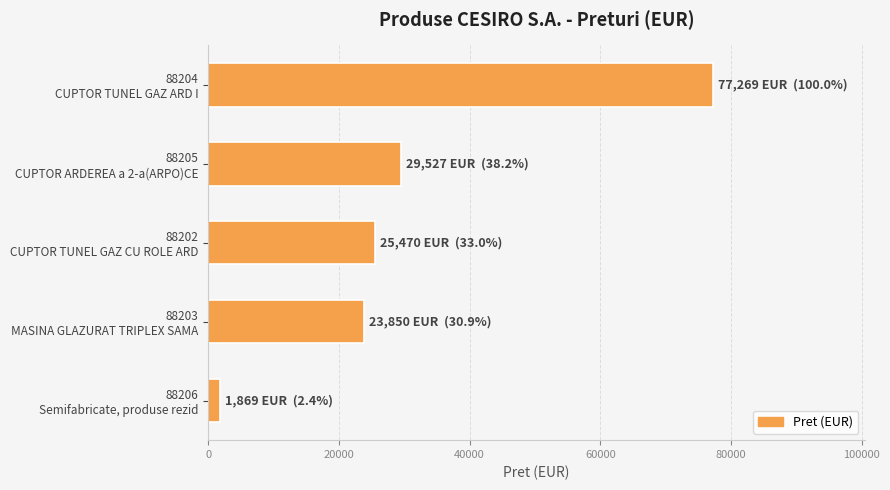

List the labels in order of value, largest first.

88204
CUPTOR TUNEL GAZ ARD I, 88205
CUPTOR ARDEREA a 2-a(ARPO)CE, 88202
CUPTOR TUNEL GAZ CU ROLE ARD, 88203
MASINA GLAZURAT TRIPLEX SAMA, 88206
Semifabricate, produse rezid